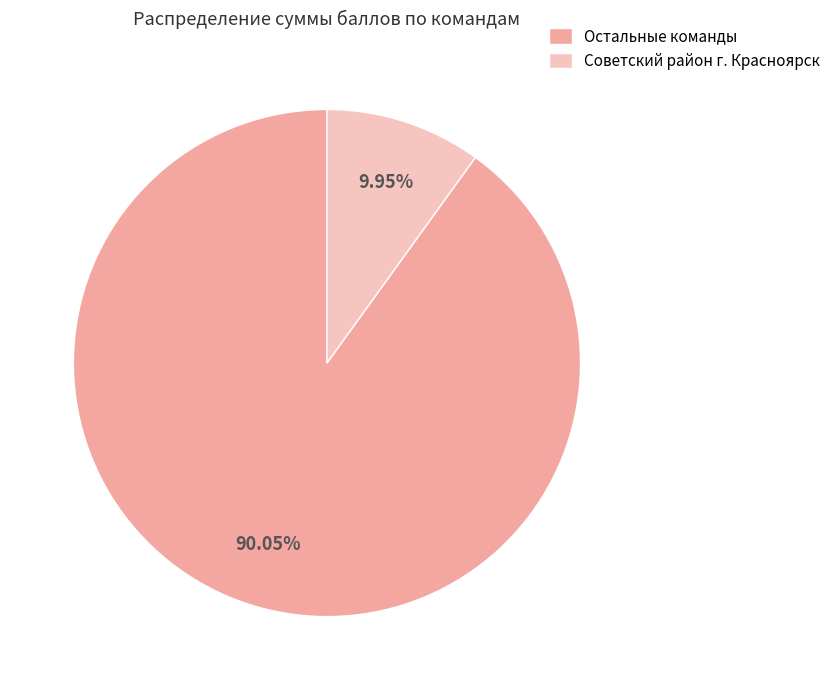

Which category has the biggest portion of the pie?

Остальные команды